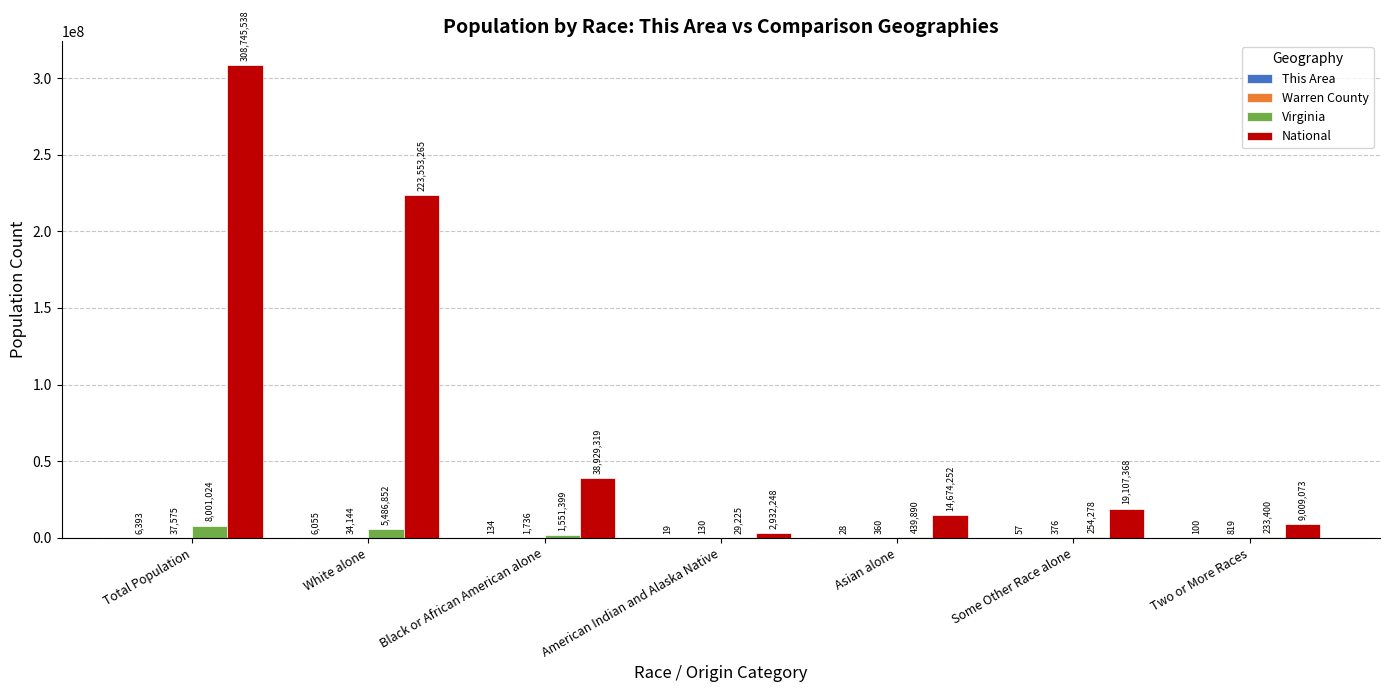

At which label does National reach its peak?

Total Population